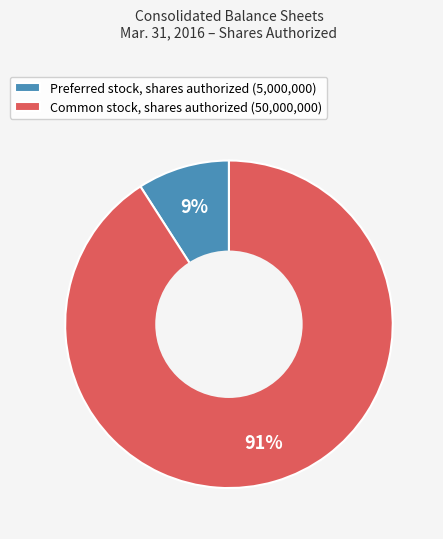

To the nearest percent, what is the combined percentage of Preferred stock, shares authorized and Common stock, shares authorized?

100%